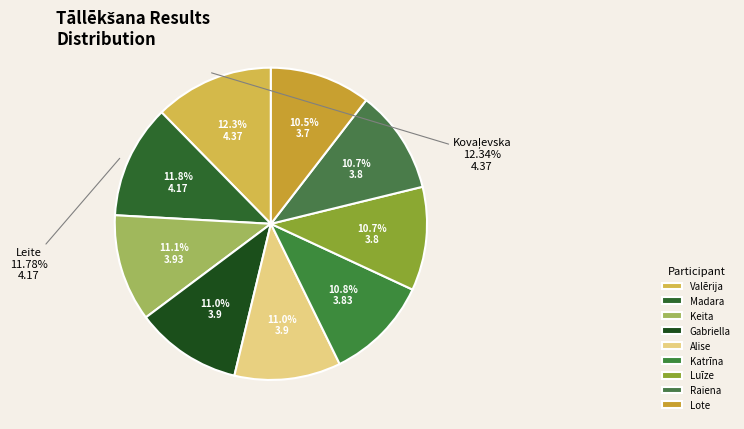

To the nearest percent, what percentage of the pie is Valērija Kovaļevska?

12%